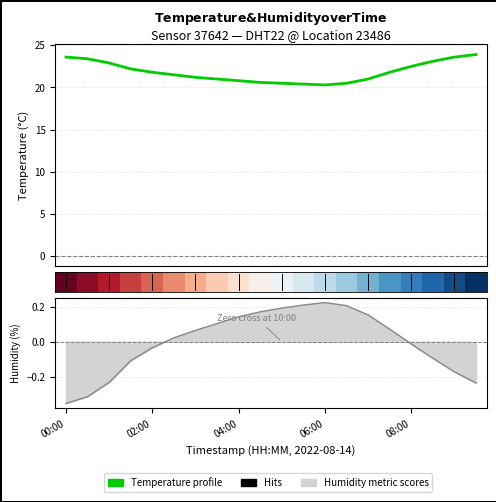

At how many categories does at least one series exceed 1?

20